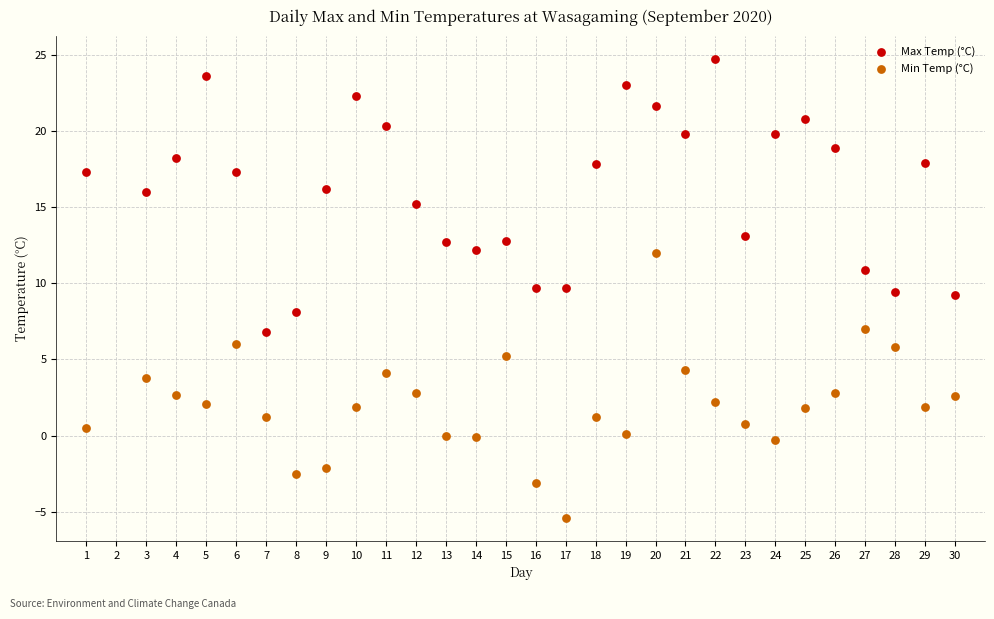

Which series reaches the maximum Y coordinate?

Max Temp (°C)